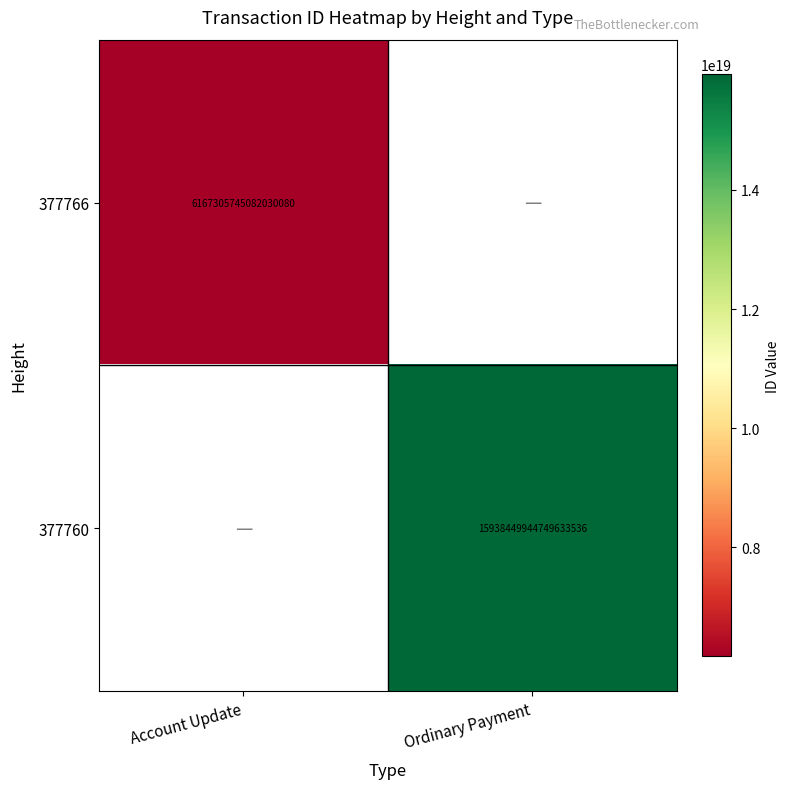

The value of 377760 at Ordinary Payment is 15938449944749633536. True or false?

True